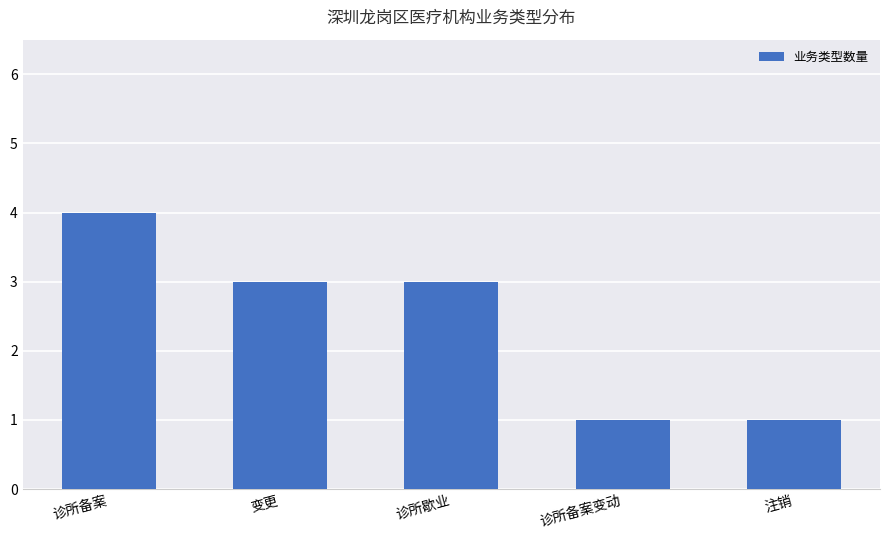

At which category does the chart reach its peak across all series?

诊所备案